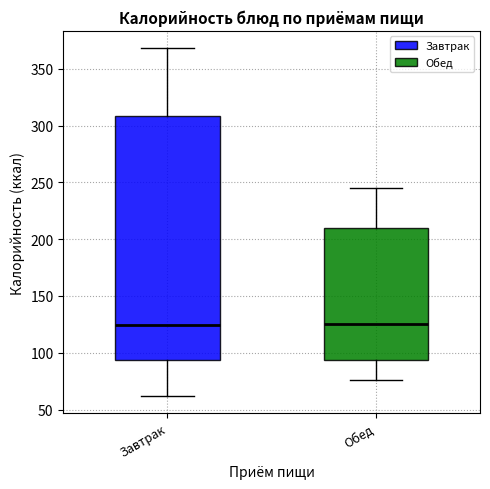

Reading left to right, read every box against the y-axis: the position of its median line, the range the box covers, and the ends of its whiskers. The values are not printed on the chart, so give them approximately, as read against the axis.

Завтрак: median 125, box 95 to 310, whiskers 60 to 370
Обед: median 125, box 95 to 210, whiskers 75 to 245